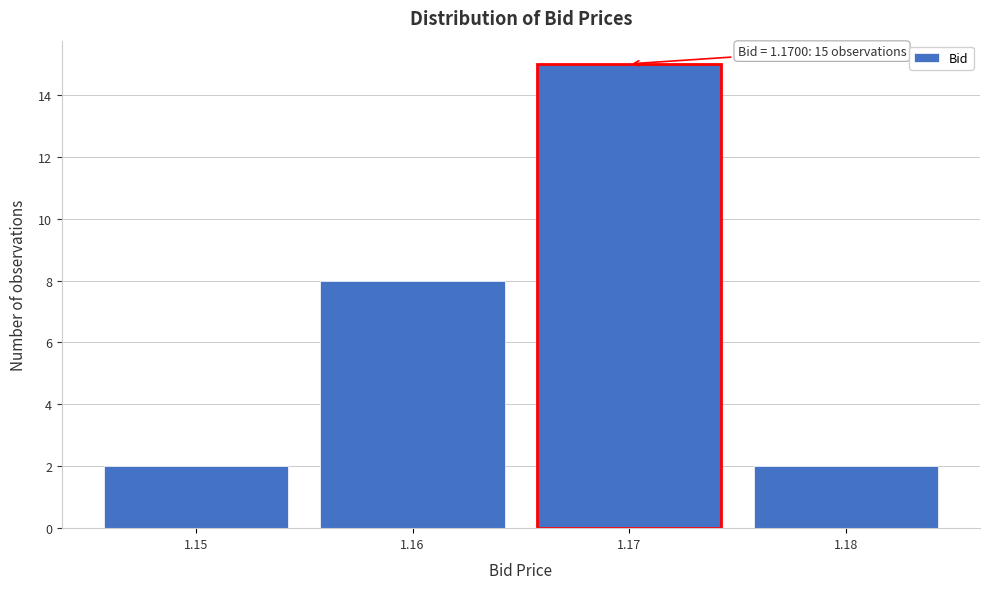

Which range on the x-axis has the tallest bar?

1.165 to 1.175